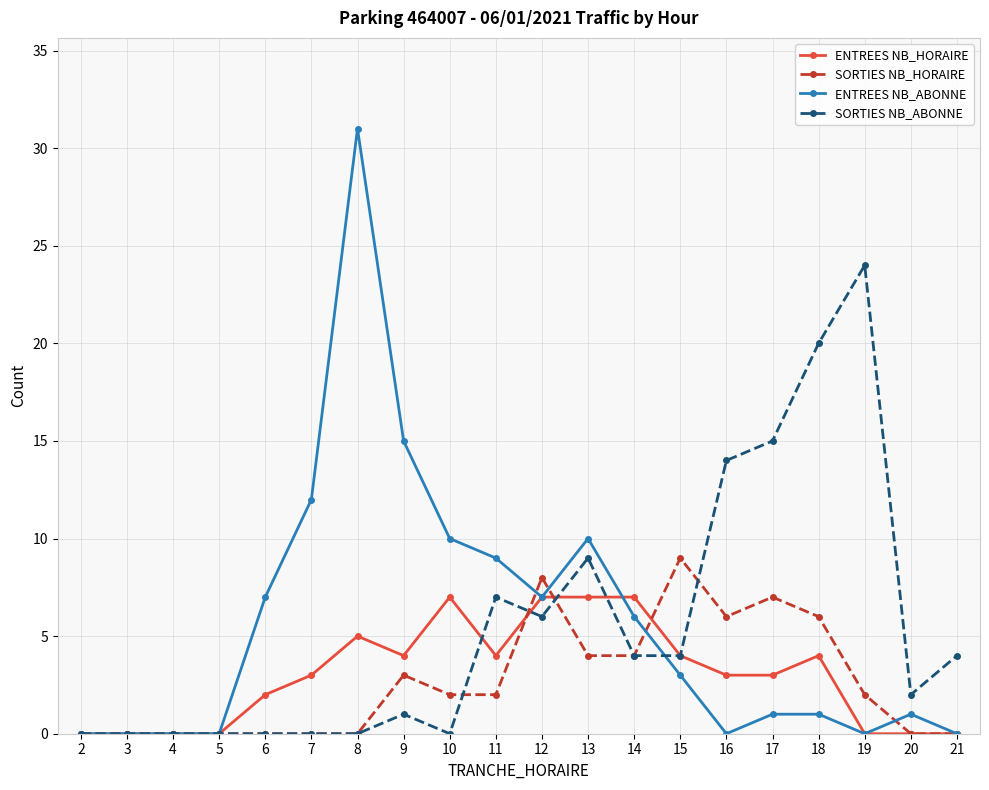

The value of SORTIES NB_HORAIRE at 17 is 3. True or false?

False